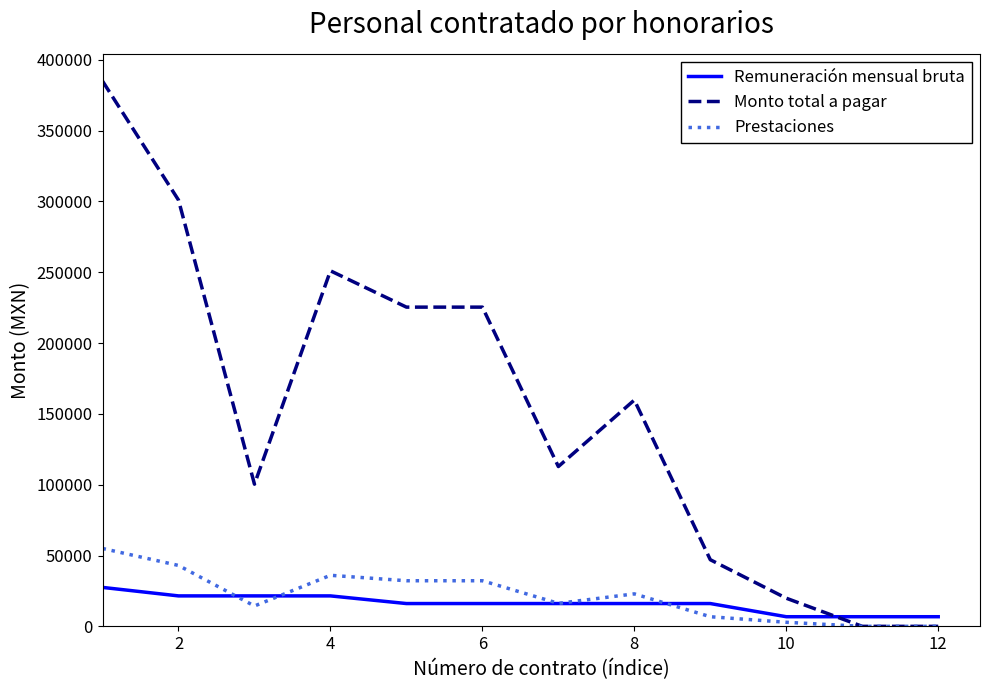

Rank the series by their maximum value, from lowest to highest.

Remuneración mensual bruta, Prestaciones, Monto total a pagar